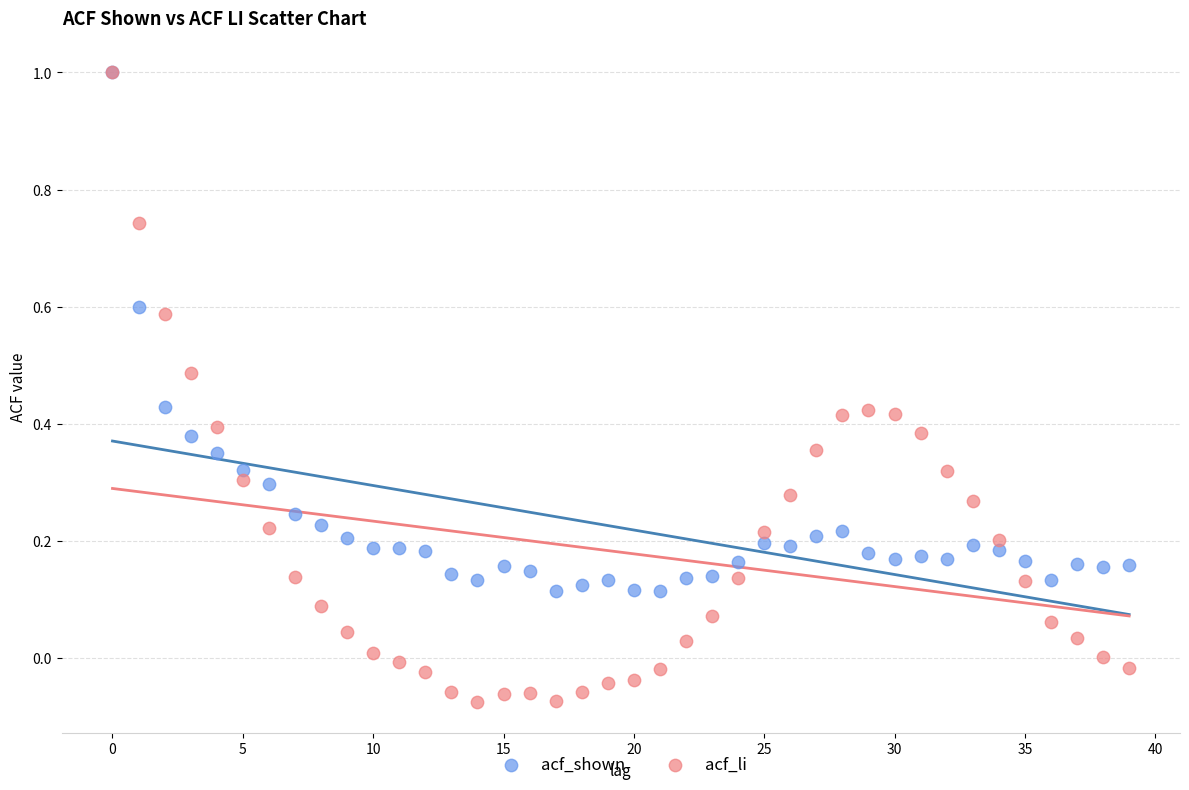

Which series contains the lowest Y value?

acf_li